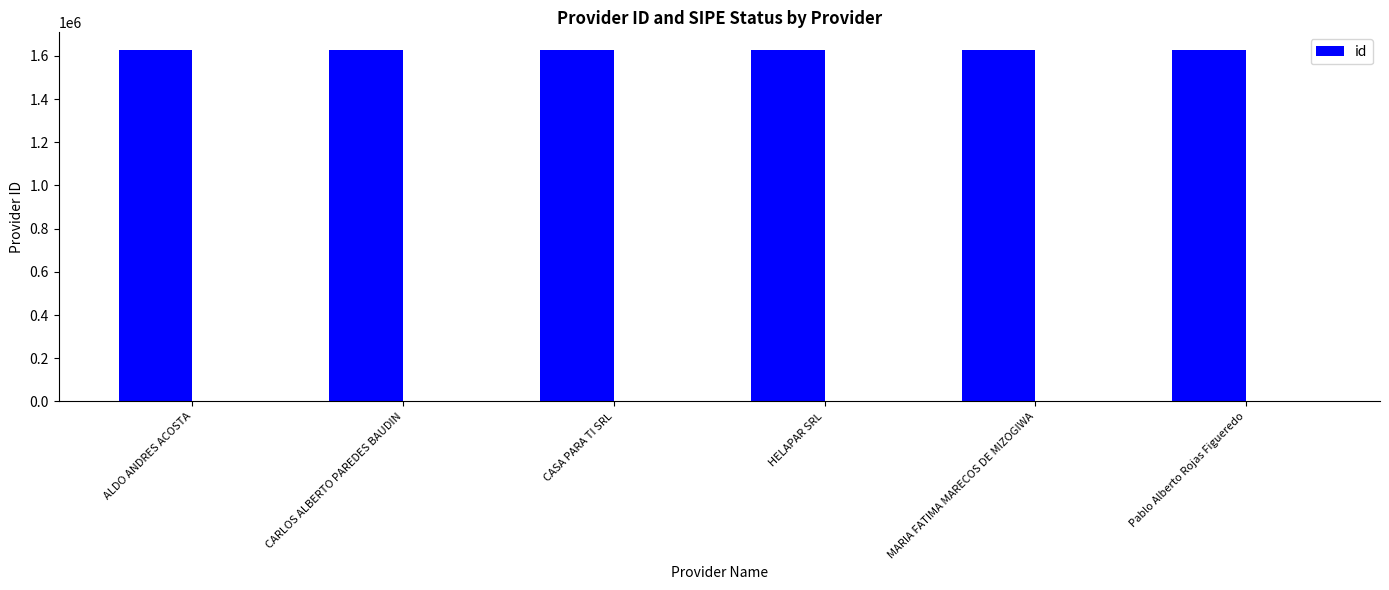

The chart shows a value of 972290 at HELAPAR SRL. True or false?

False